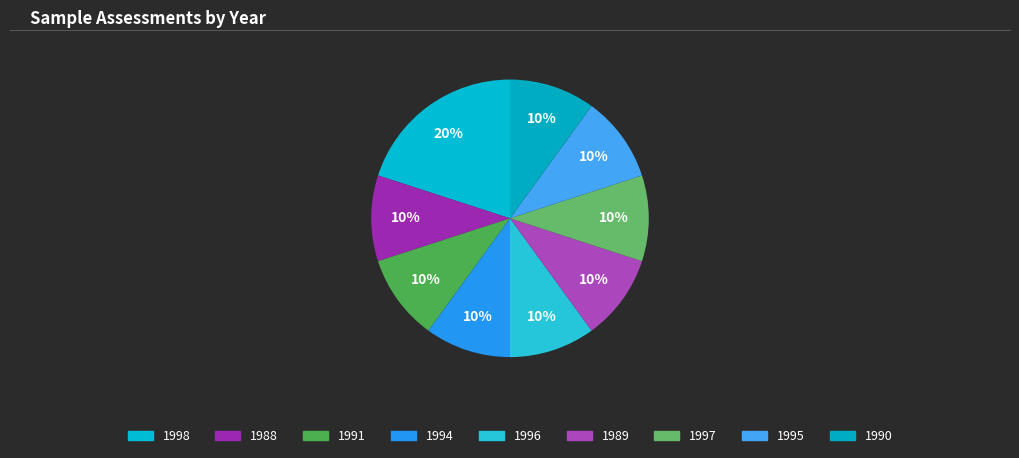

To the nearest percent, what is the combined percentage of 1998 and 1997?

30%